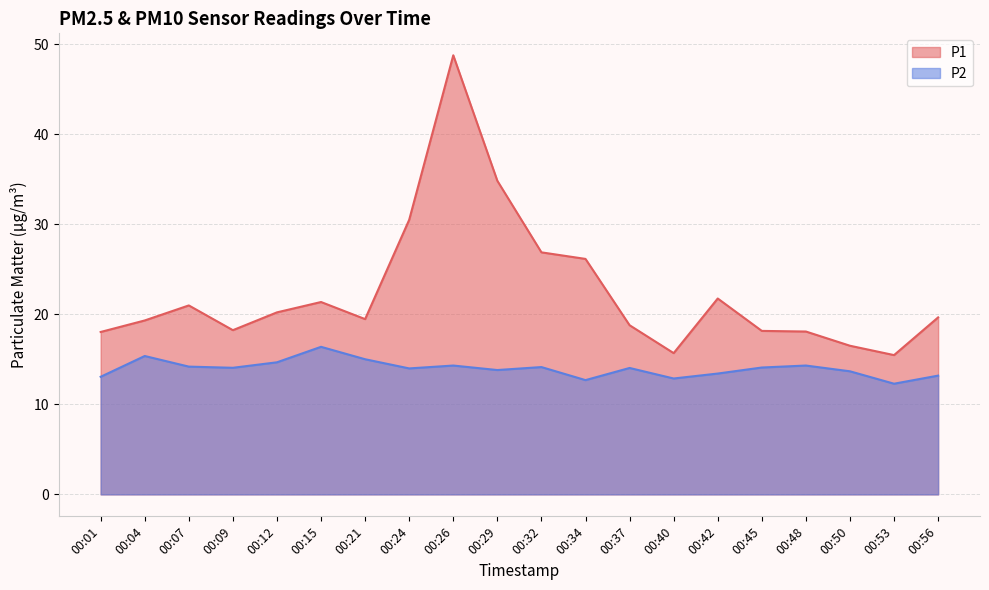

True or false: P1 and P2 intersect in this chart.

False